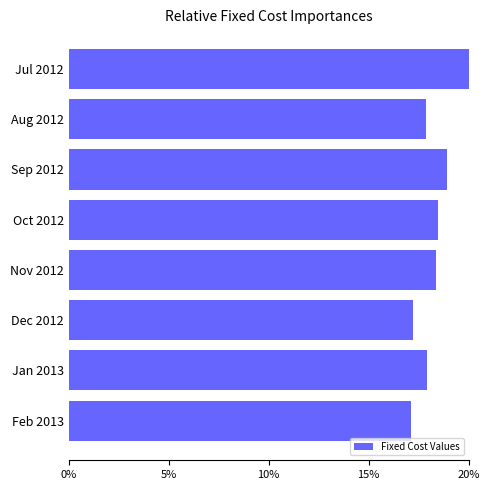

Which has a higher value, Sep 2012 or Feb 2013?

Sep 2012